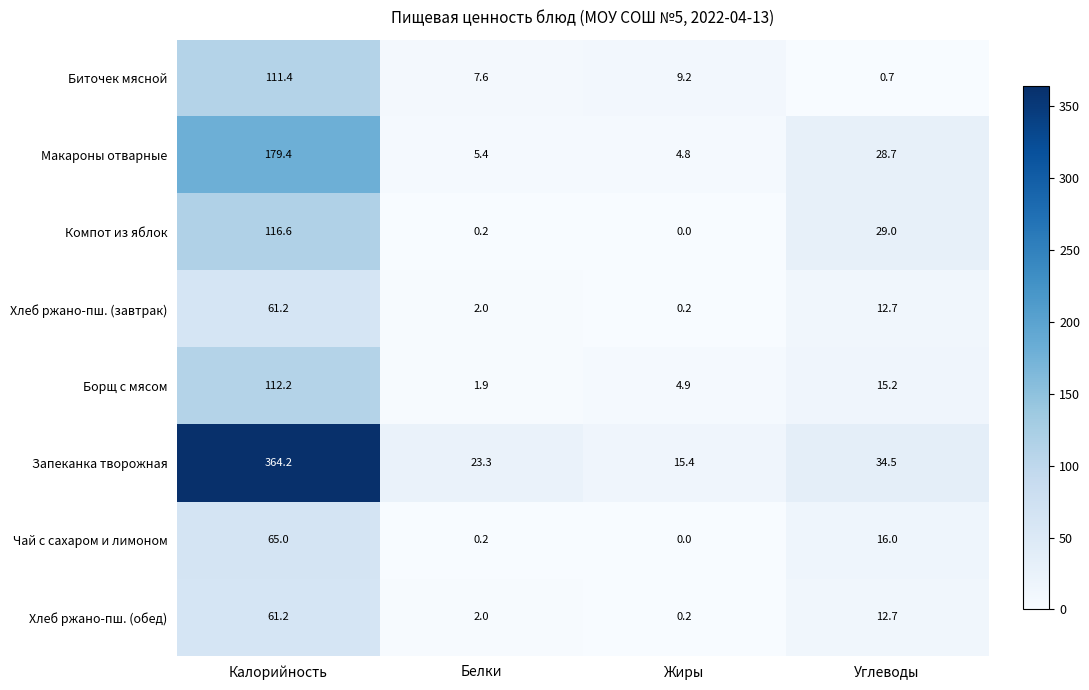

The value of Хлеб ржано-пш. (обед) at Калорийность is 61.2. True or false?

True